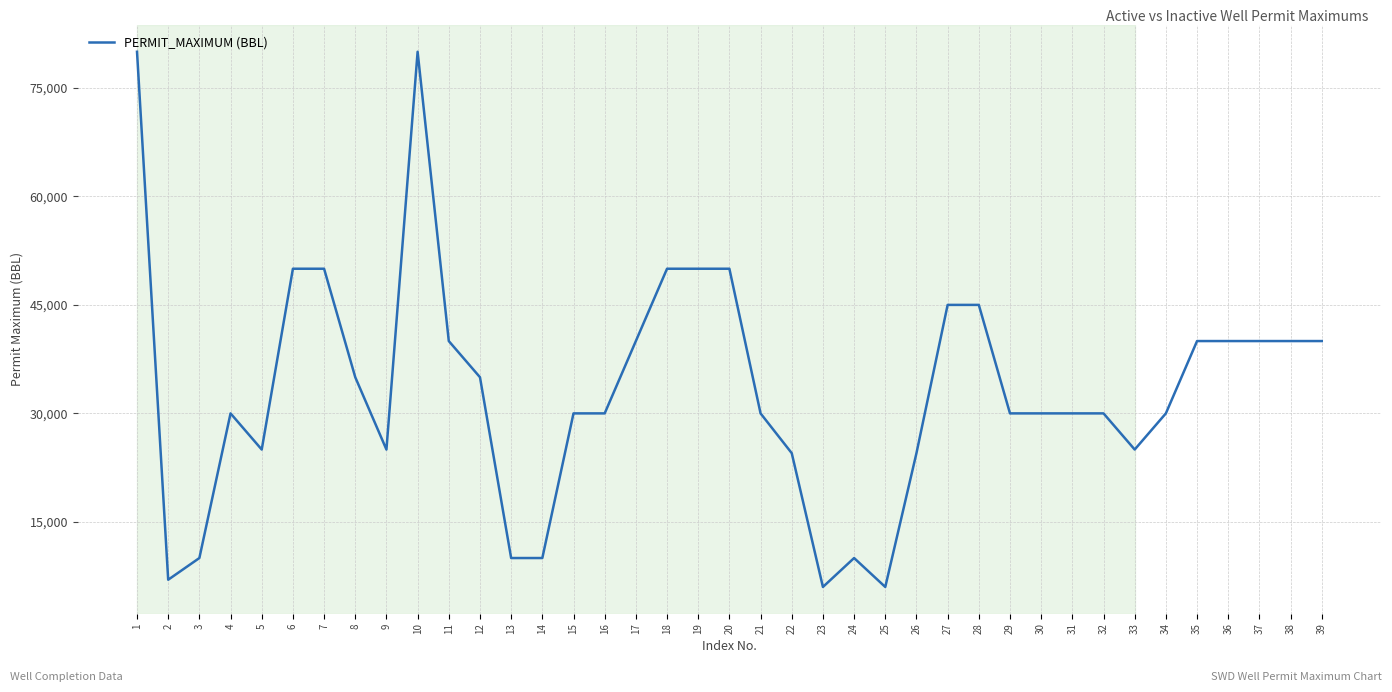

What is the maximum value shown in the chart?

80000